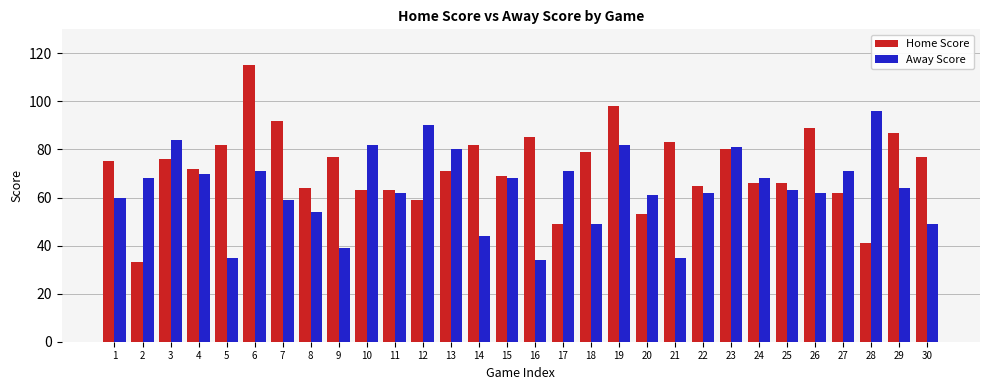

The Away Score series shows 71 at 27. True or false?

True